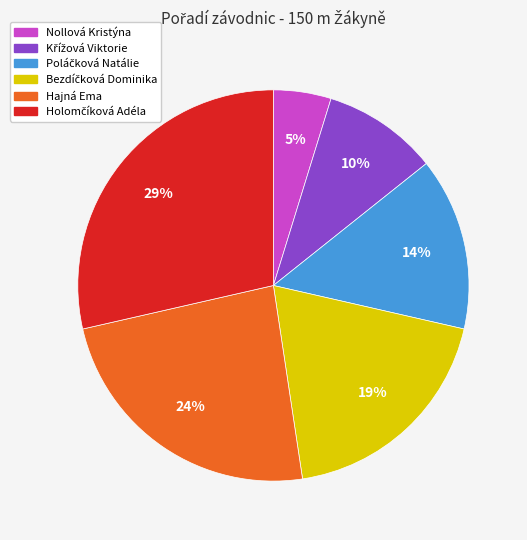

Is it true that Hajná Ema is 30% of the pie?

False